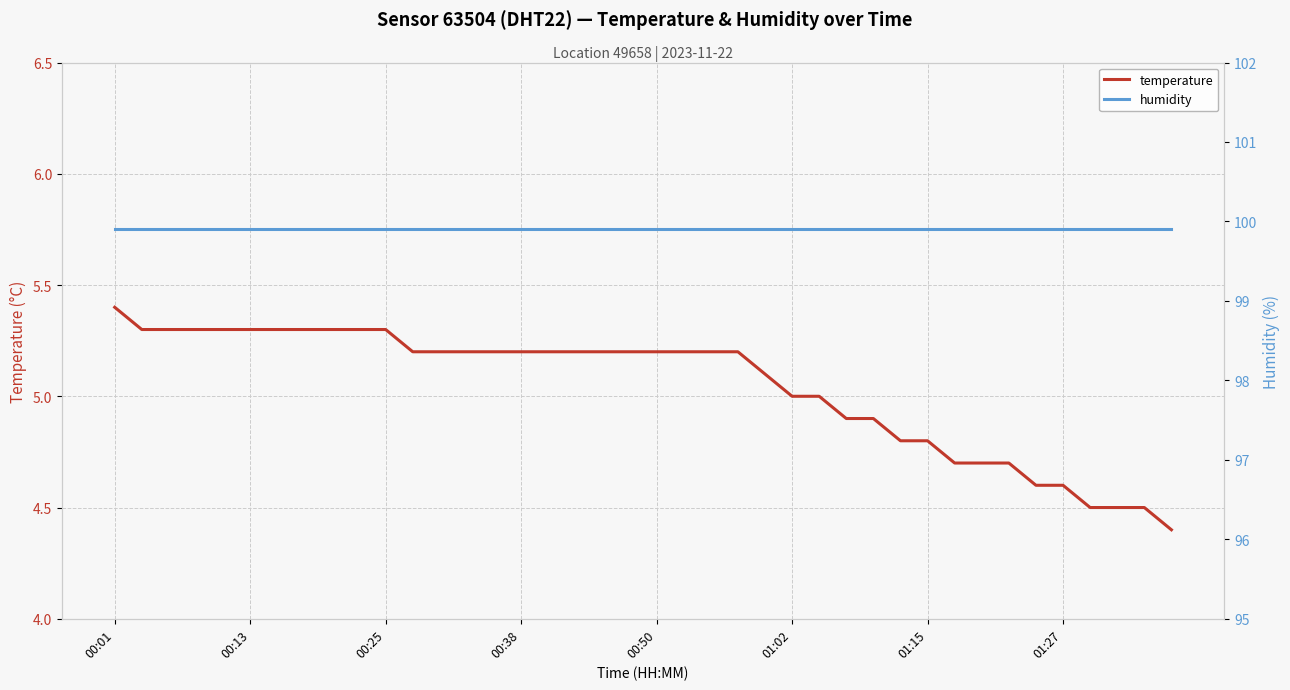

What is the lowest value of the temperature series?

4.4